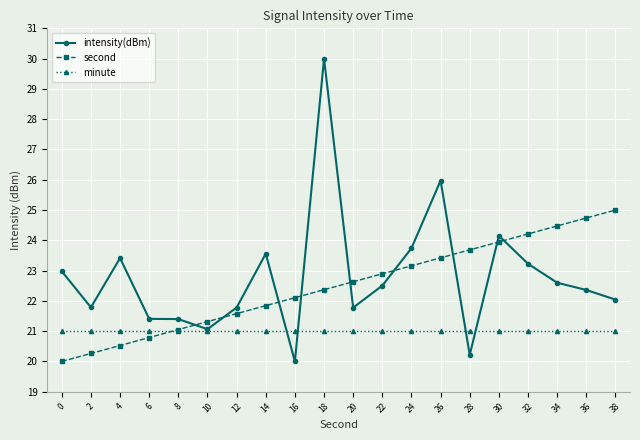

What is the value of the second point at the 5th from the left?

21.1